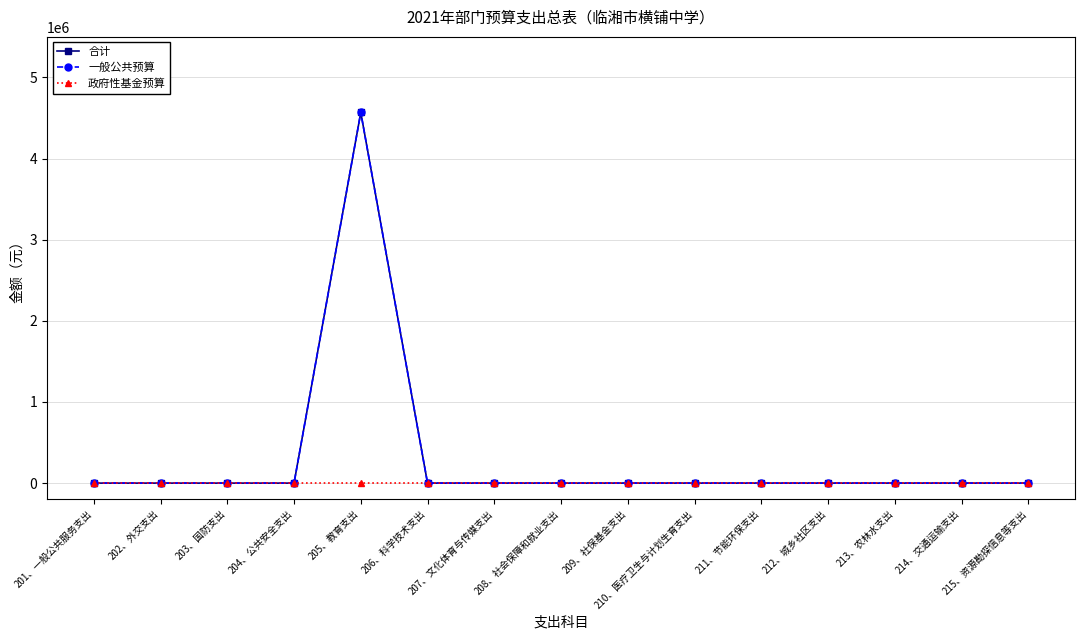

At which label does 政府性基金预算 reach its minimum?

201、一般公共服务支出